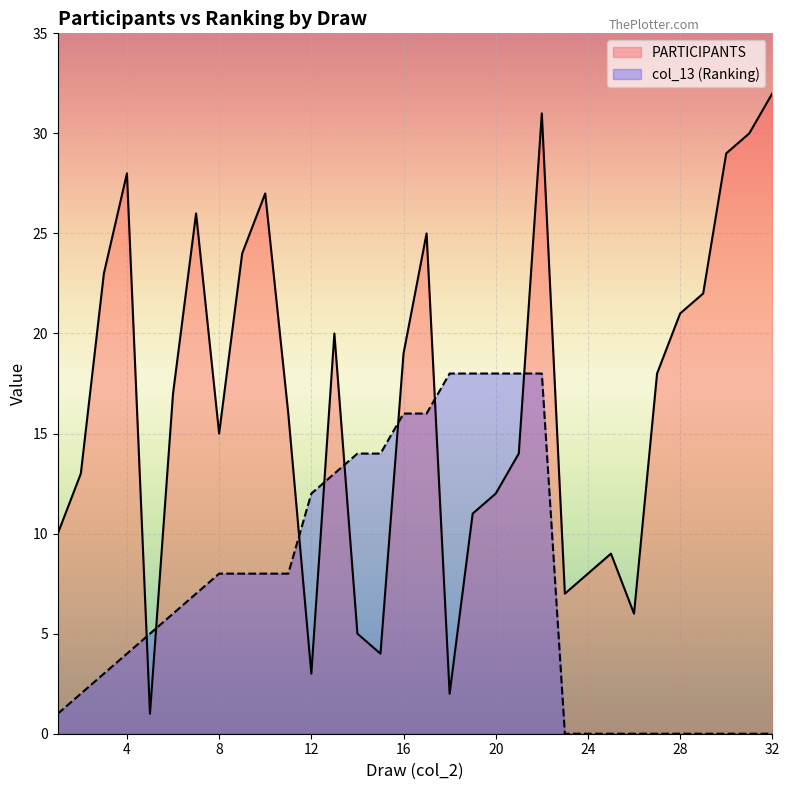

Is the value of PARTICIPANTS at 6 greater than the value of col_13 at 21?

No